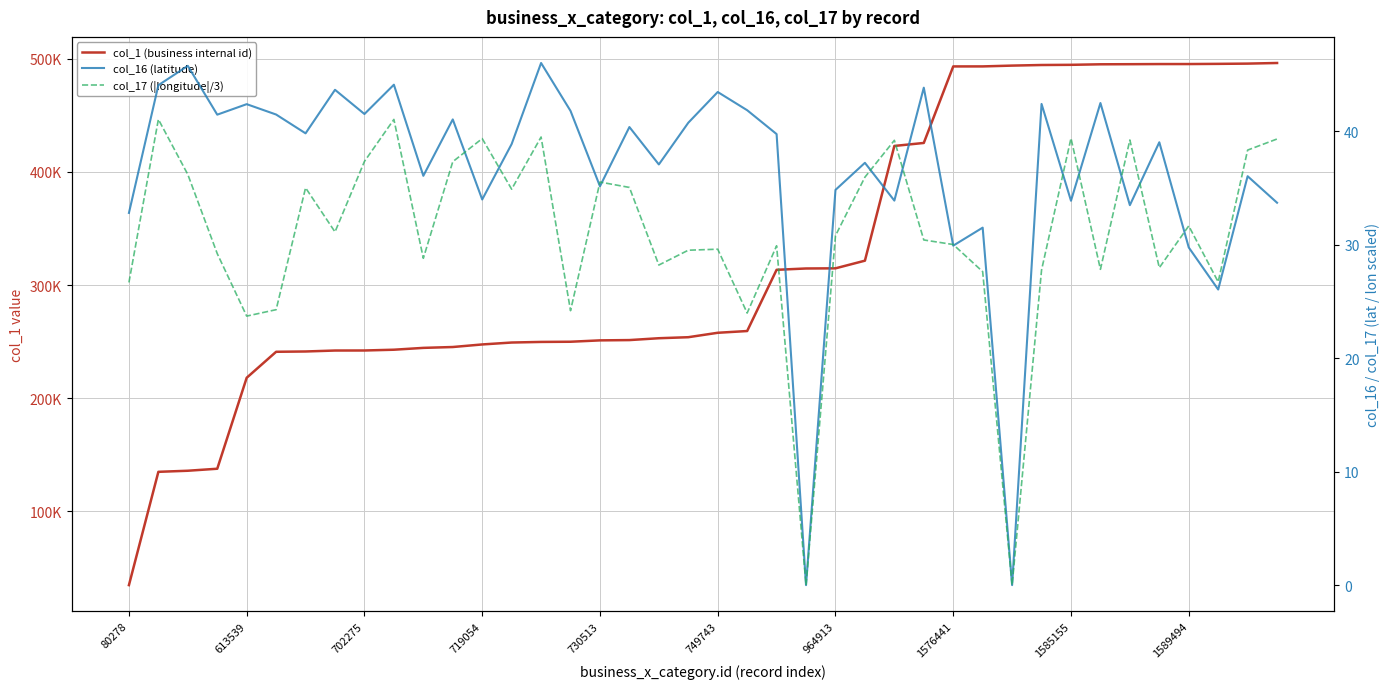

Reading left to right, extract all data points from this chart.

col_1 (business internal id): 34680.0	134845.0	135804.0	137578.0	218008.0	240981.0	241245.0	242088.0	242123.0	242804.0	244429.0	245192.0	247462.0	249160.0	249695.0	249860.0	251064.0	251324.0	252963.0	253866.0	257777.0	259325.0	313452.0	314624.0	314761.0	321524.0	422961.0	425609.0	493266.0	493280.0	493994.0	494522.0	494683.0	495147.0	495237.0	495355.0	495371.0	495530.0	495757.0	496299.0
col_16 (latitude): 32.8	44.1	45.8	41.5	42.4	41.5	39.8	43.6	41.5	44.1	36.1	41.0	34.0	38.9	46.0	41.8	35.1	40.4	37.1	40.7	43.5	41.8	39.7	0.0	34.8	37.2	33.9	43.8	29.9	31.5	0.0	42.4	33.9	42.5	33.5	39.0	29.8	26.0	36.0	33.7
col_17 (|longitude|/3): 26.7	41.0	36.2	29.2	23.7	24.3	35.0	31.1	37.3	41.0	28.8	37.3	39.3	34.9	39.5	24.2	35.5	35.0	28.2	29.5	29.6	24.0	29.9	0.0	30.8	35.9	39.2	30.4	30.0	27.6	0.0	27.8	39.4	27.8	39.2	28.0	31.7	26.7	38.3	39.3